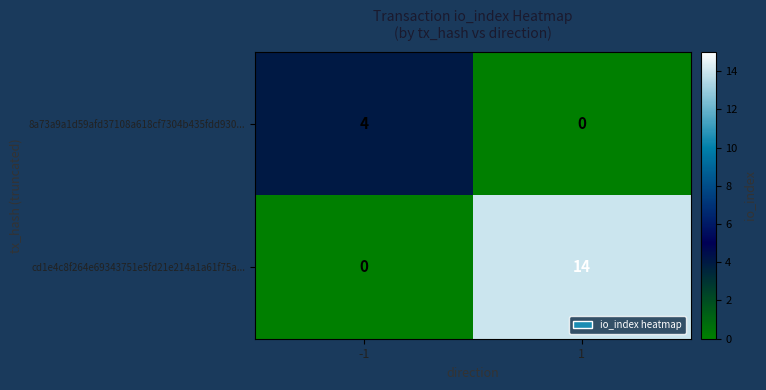

True or false: cd1e4c8f264e69343751e5fd21e214a1a61f75a... has a value of 9 at 1.

False